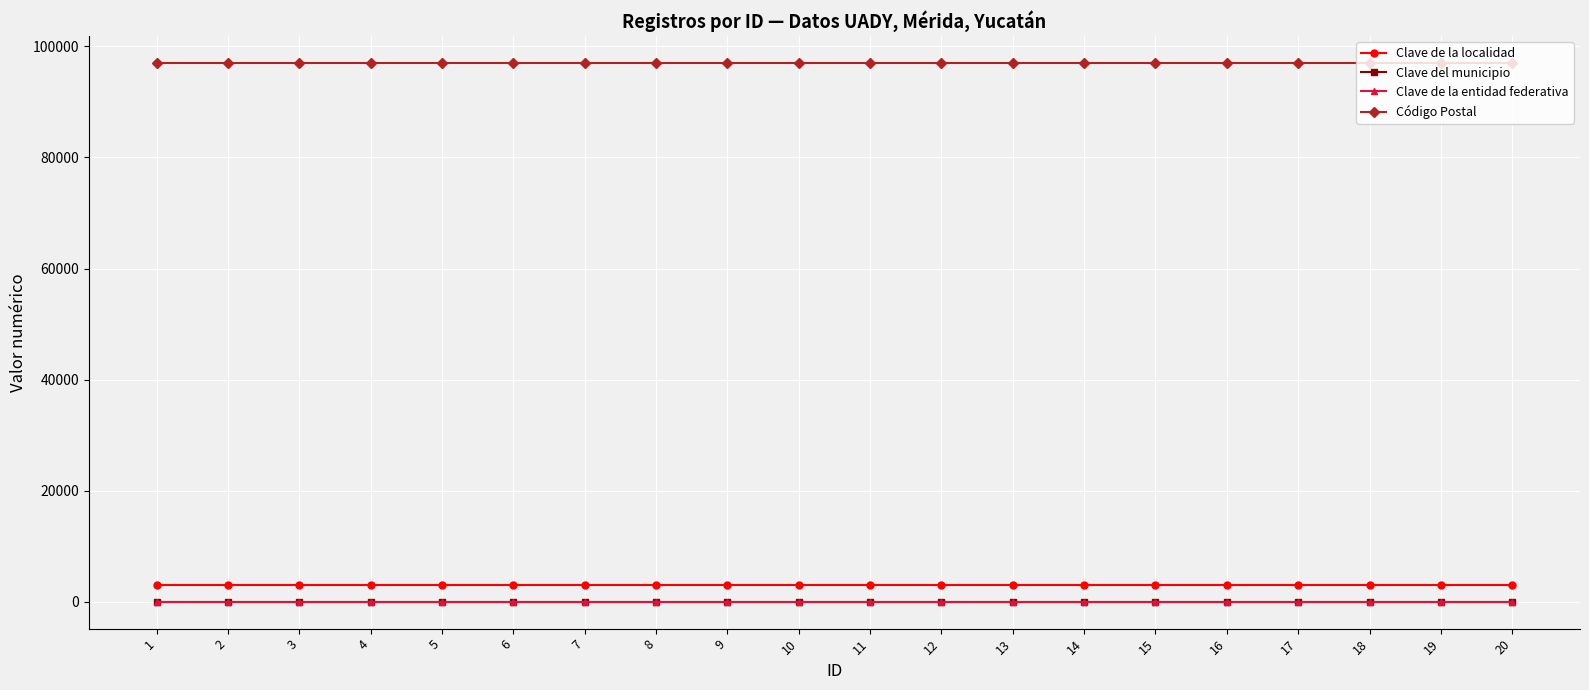

True or false: Clave de la localidad and Código Postal cross at least once.

False